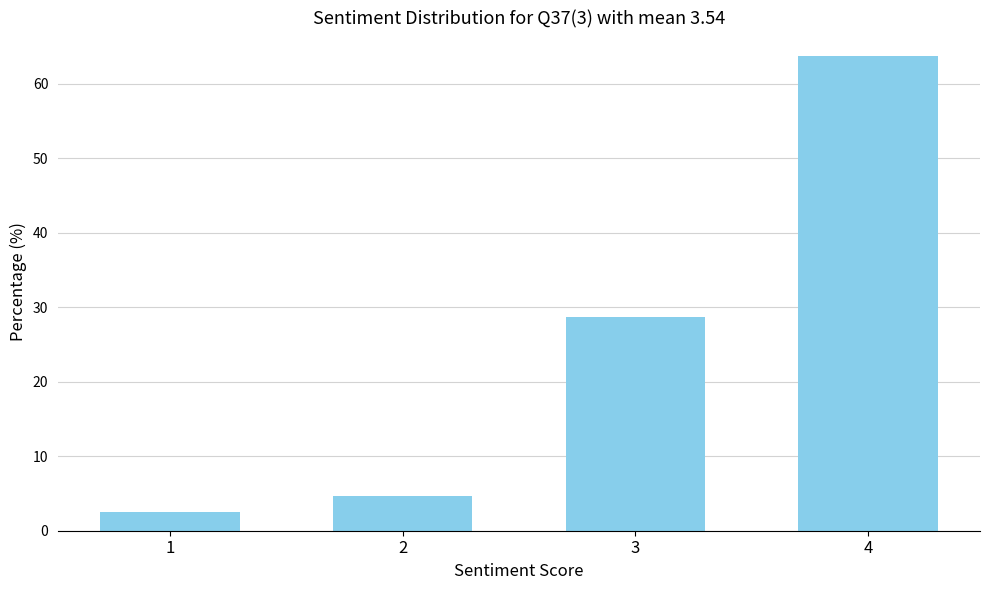

Reading left to right, transcribe all the data shown in this chart.

2.5	4.7	28.7	63.7